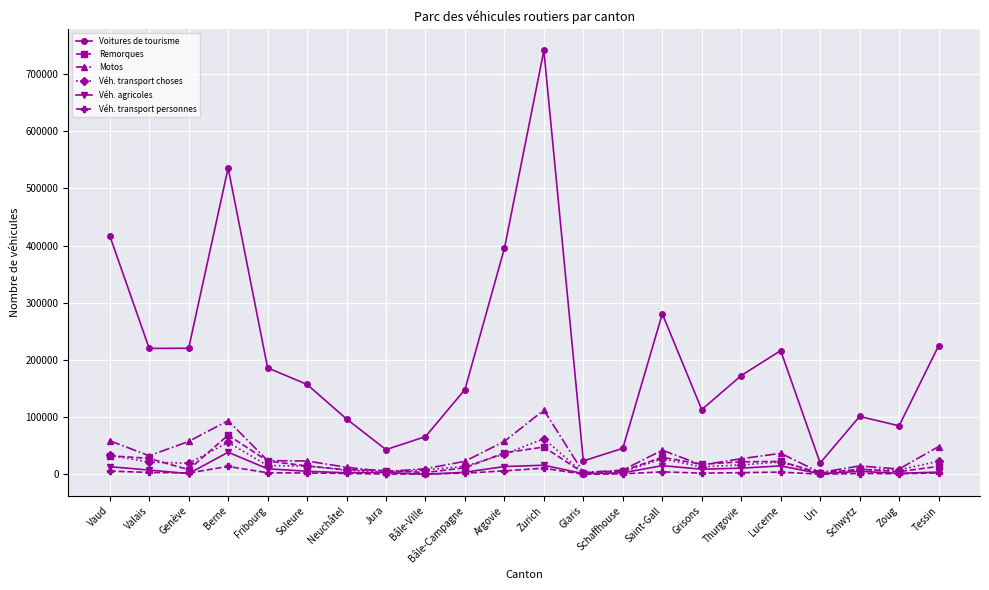

How many series are shown in this chart?

6